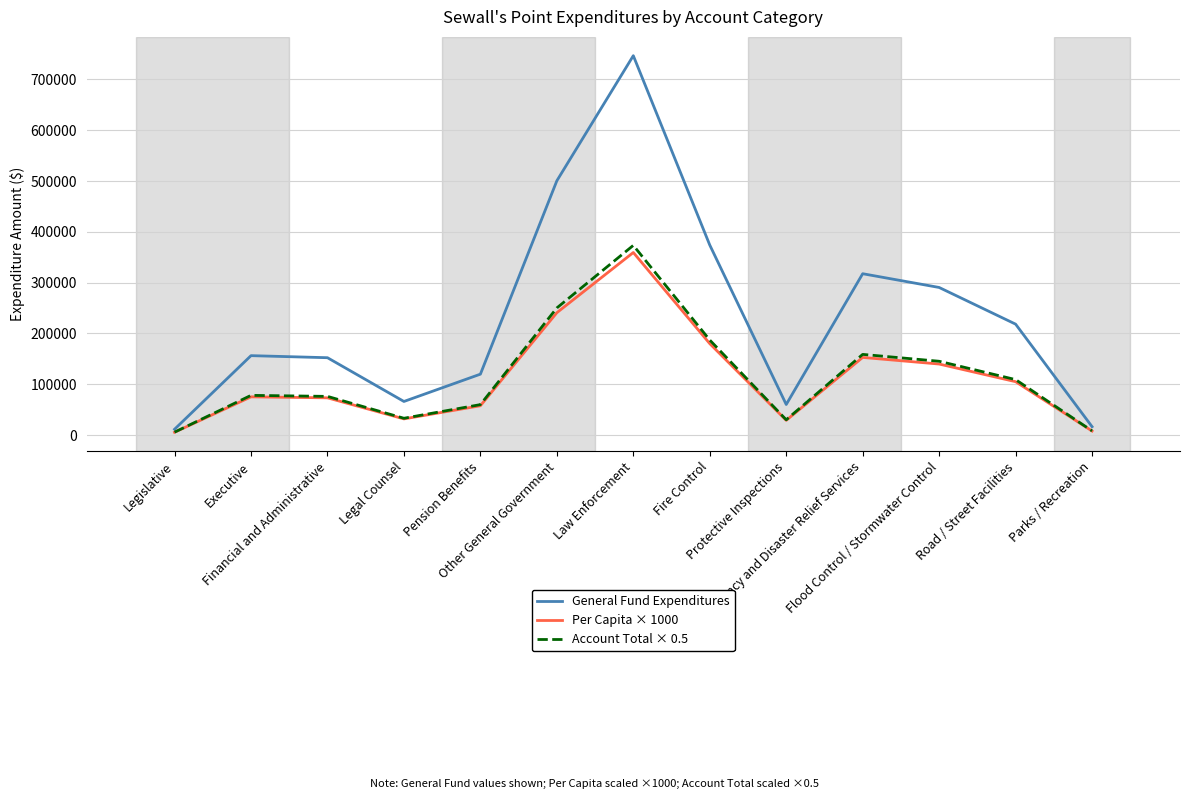

At which category does General Fund Expenditures reach its first local valley?

Legal Counsel